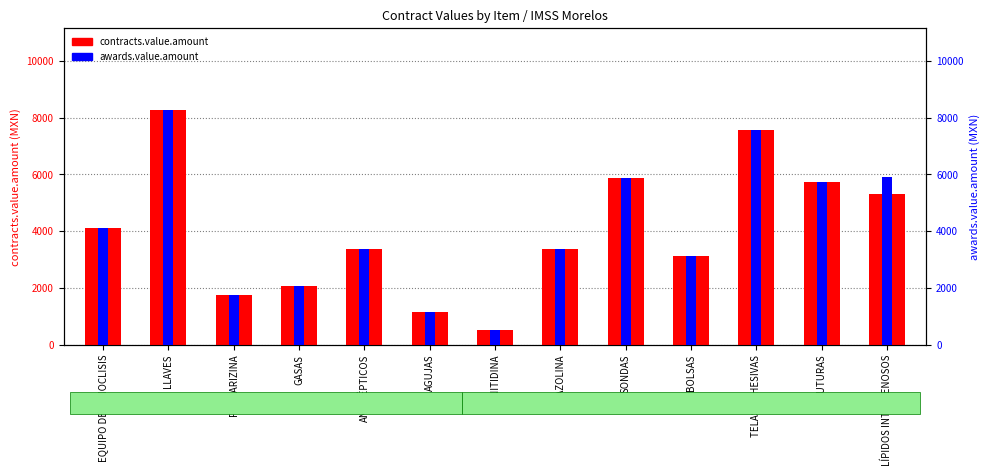

What is the minimum value shown in the chart?

536.0